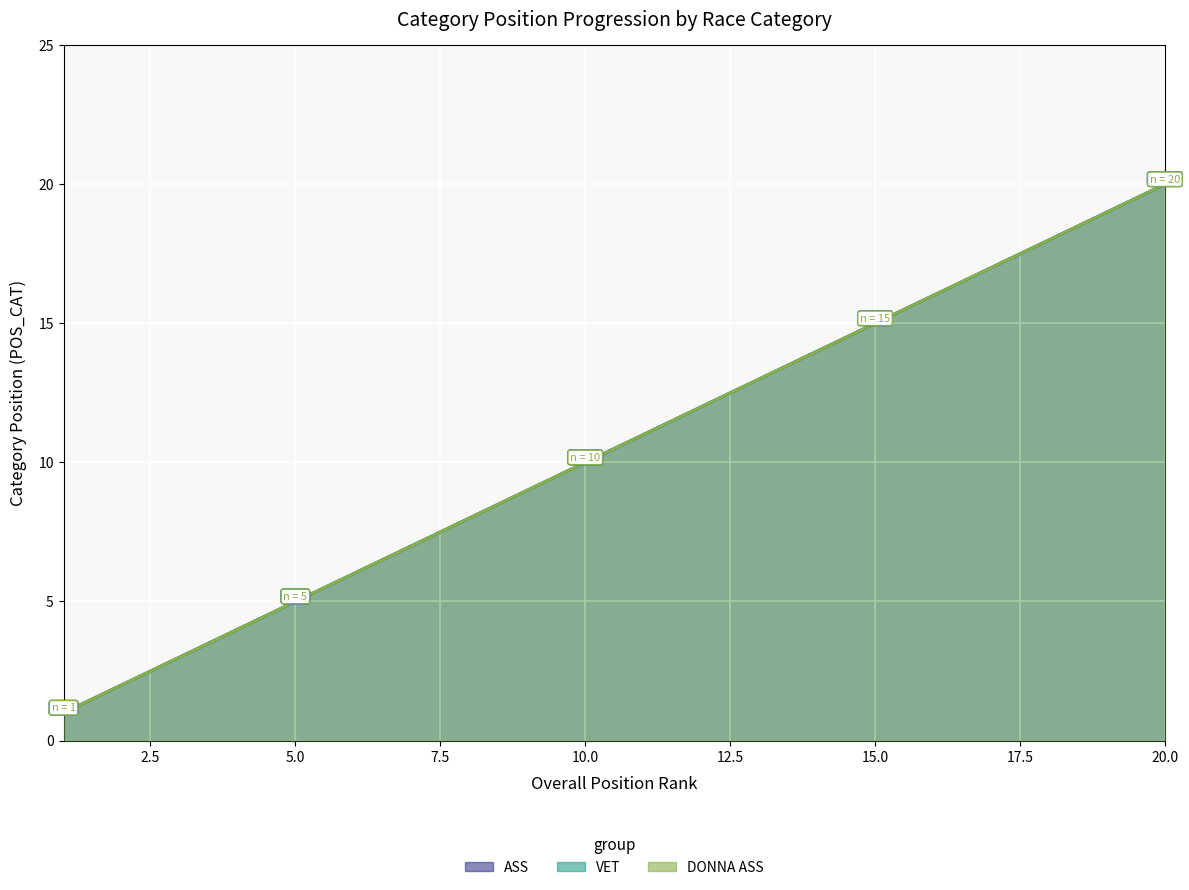

At which category is the sum across all series the highest?

20